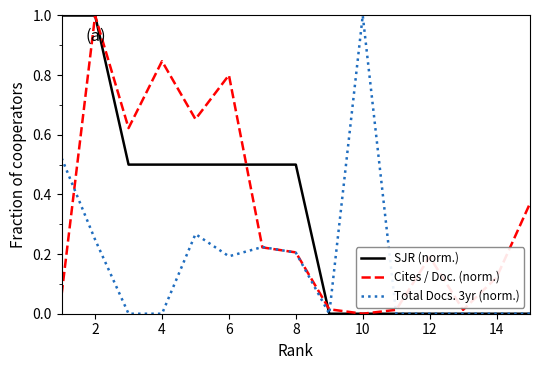

What is the maximum value for Total Docs. 3yr (norm.)?

1.0